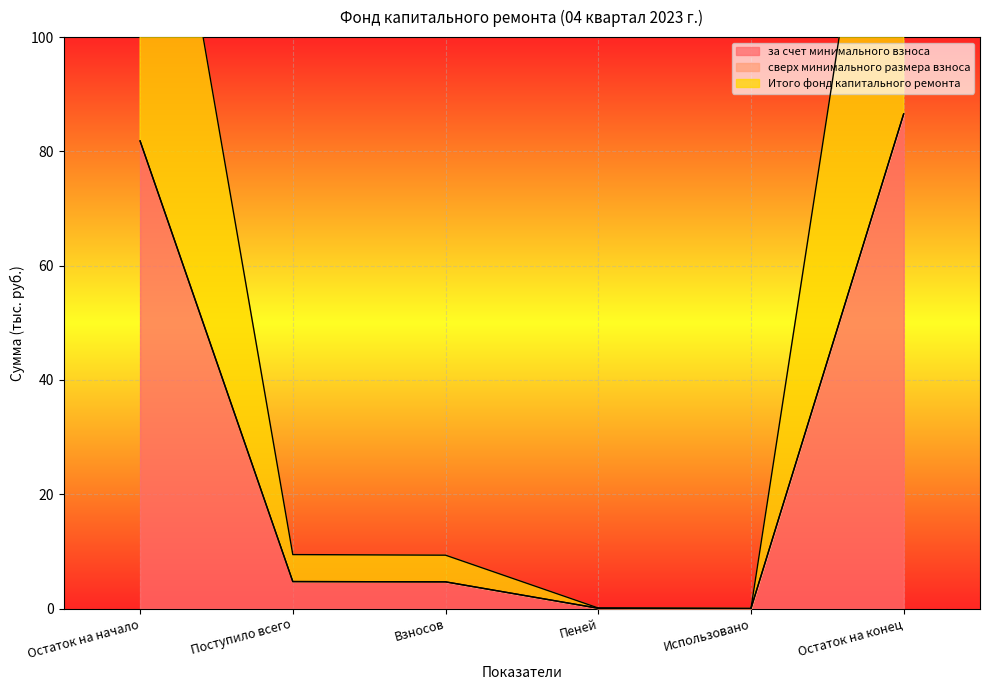

True or false: за счет минимального взноса has a value of 4.7 at Поступило всего.

True